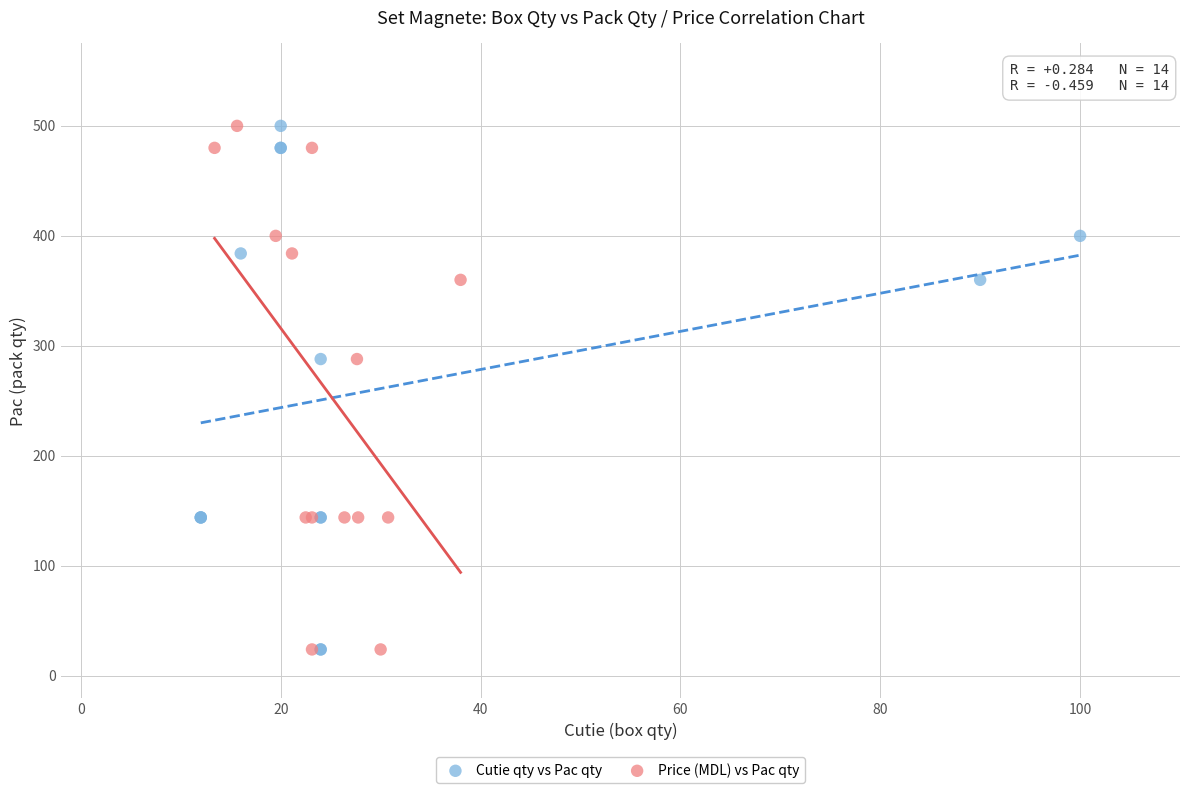

What are all the series names shown in the legend?

Cutie qty vs Pac qty, Price (MDL) vs Pac qty